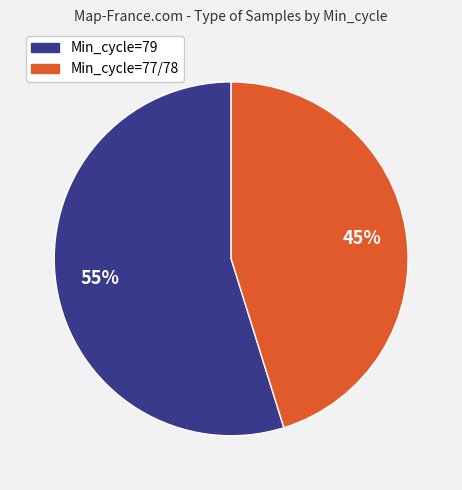

Is there any slice that represents more than half of the pie?

Yes